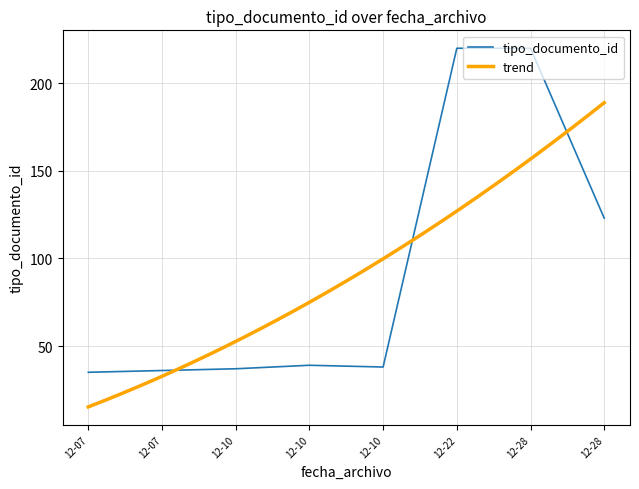

Where is the first local minimum?

12-10